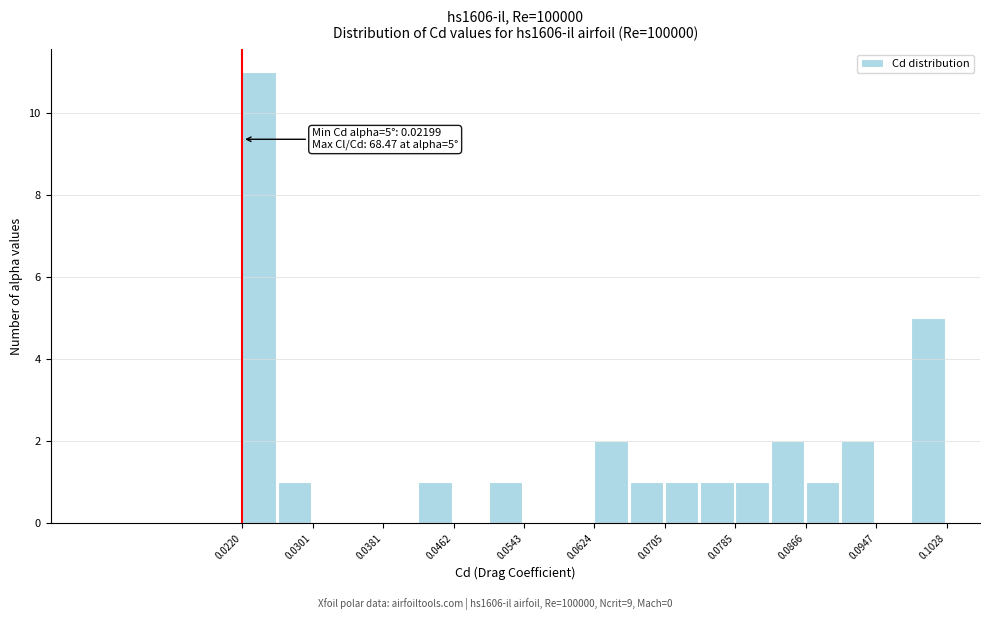

Which range on the x-axis has the tallest bar?

0.022 to 0.026